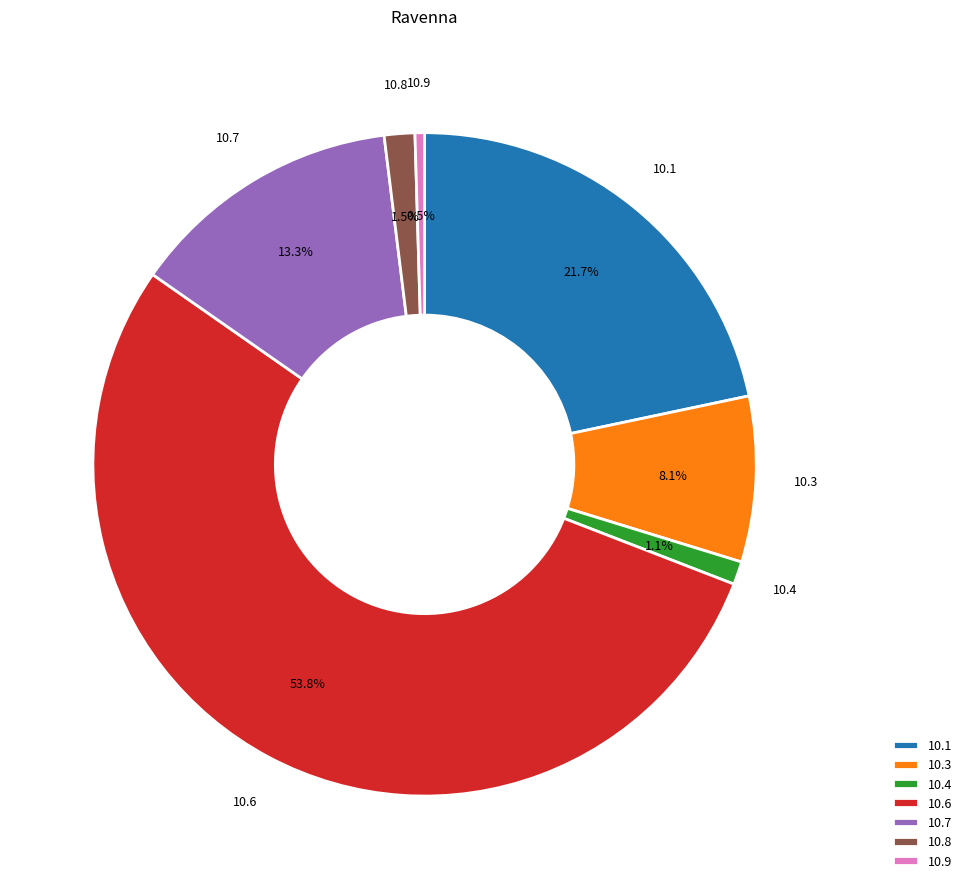

What is the ratio of the value at 10.6 to the value at 10.7?

4.0